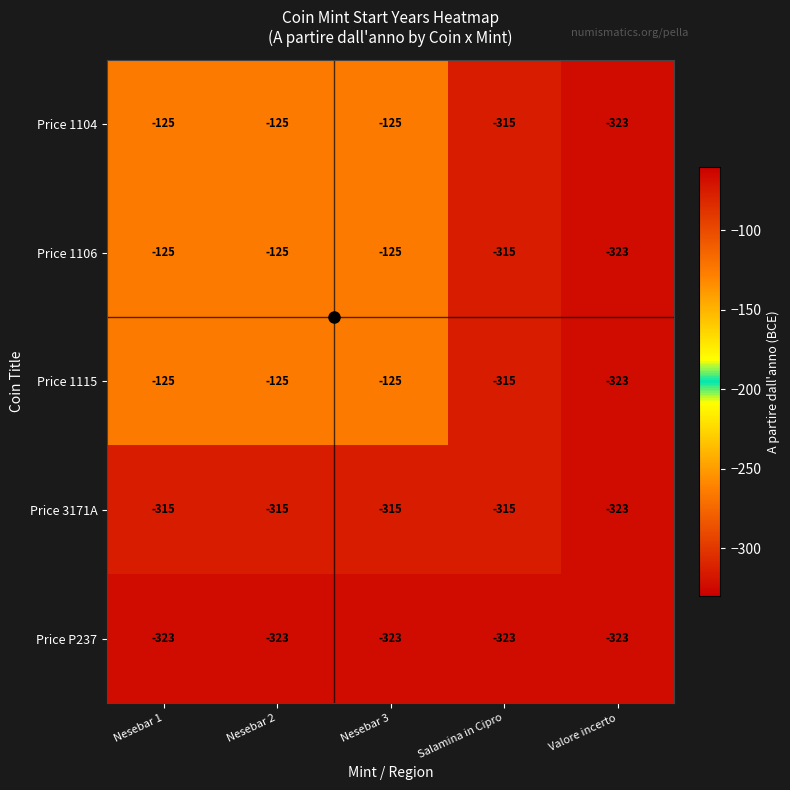

The value of Price 1104 at Nesebar 2 is -125. True or false?

True